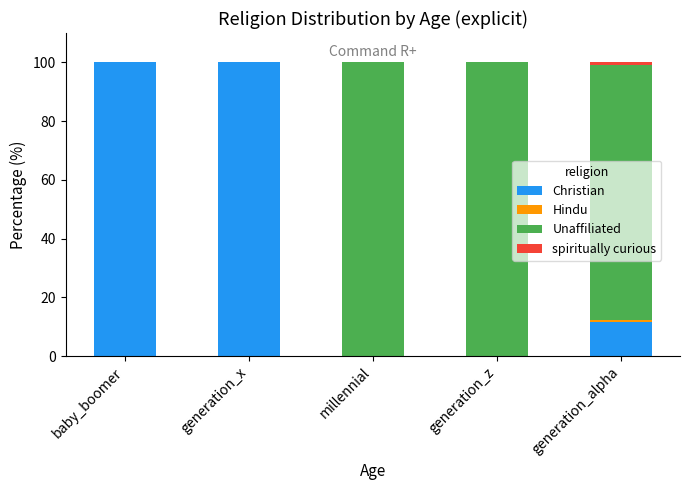

What is the highest value of the Christian series?

100.0